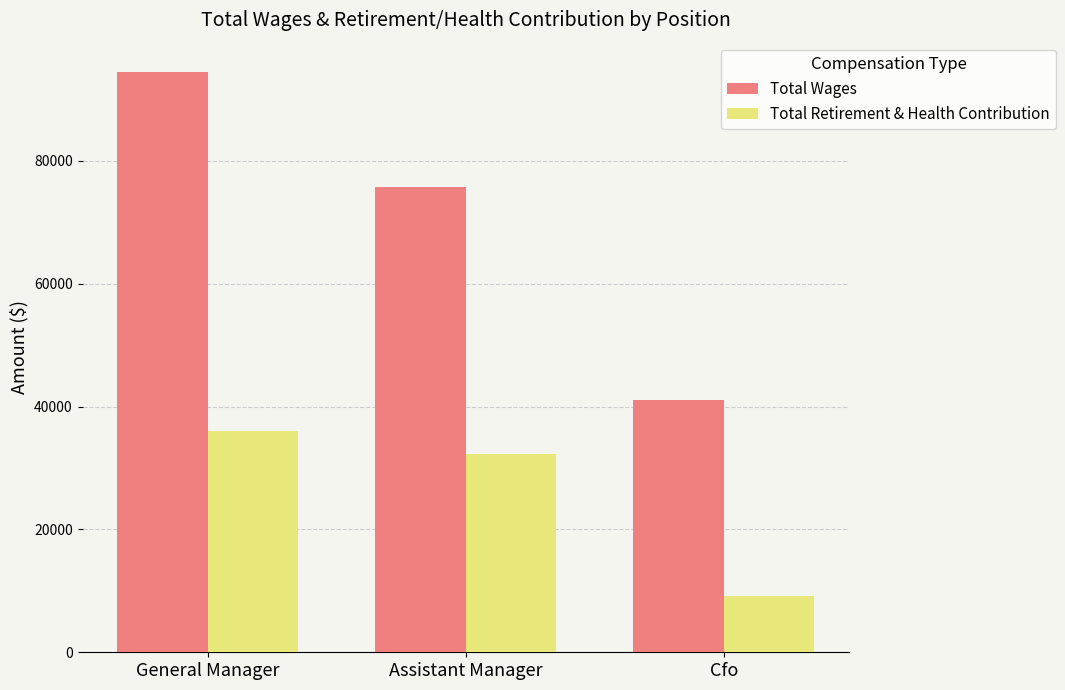

What is the greatest value displayed?

94491